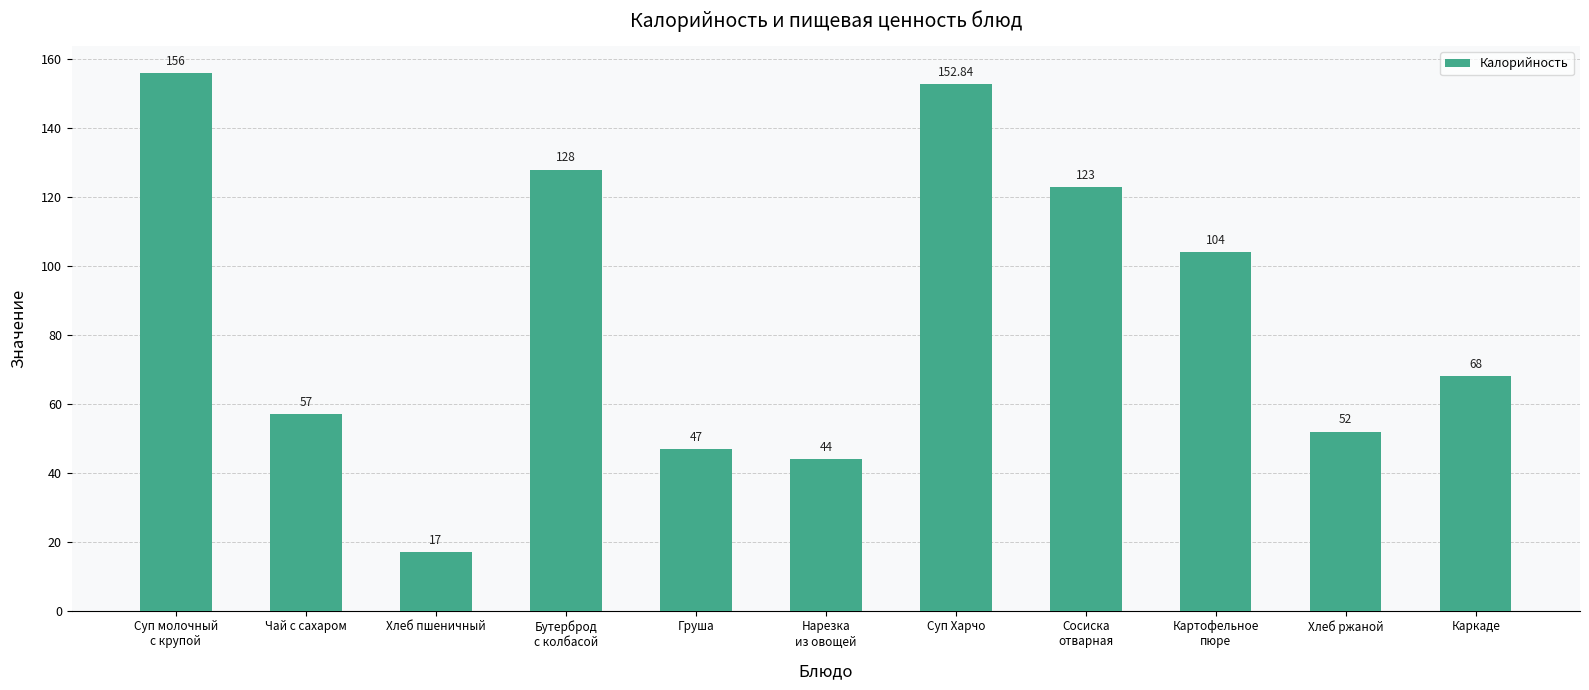

What is the change in value from Хлеб пшеничный to Груша?

+30.0